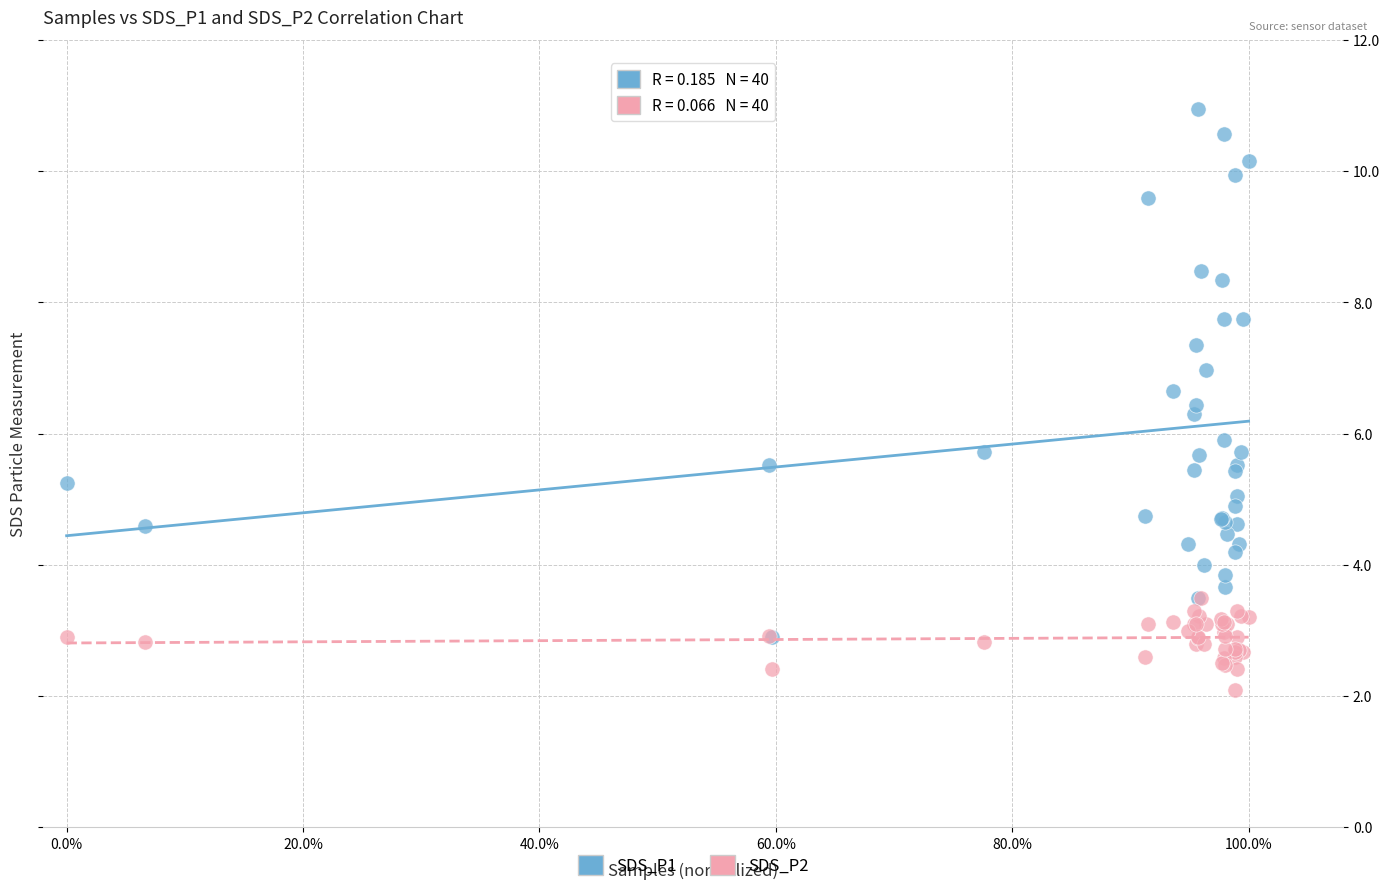

Which series contains the lowest Y value?

SDS_P2